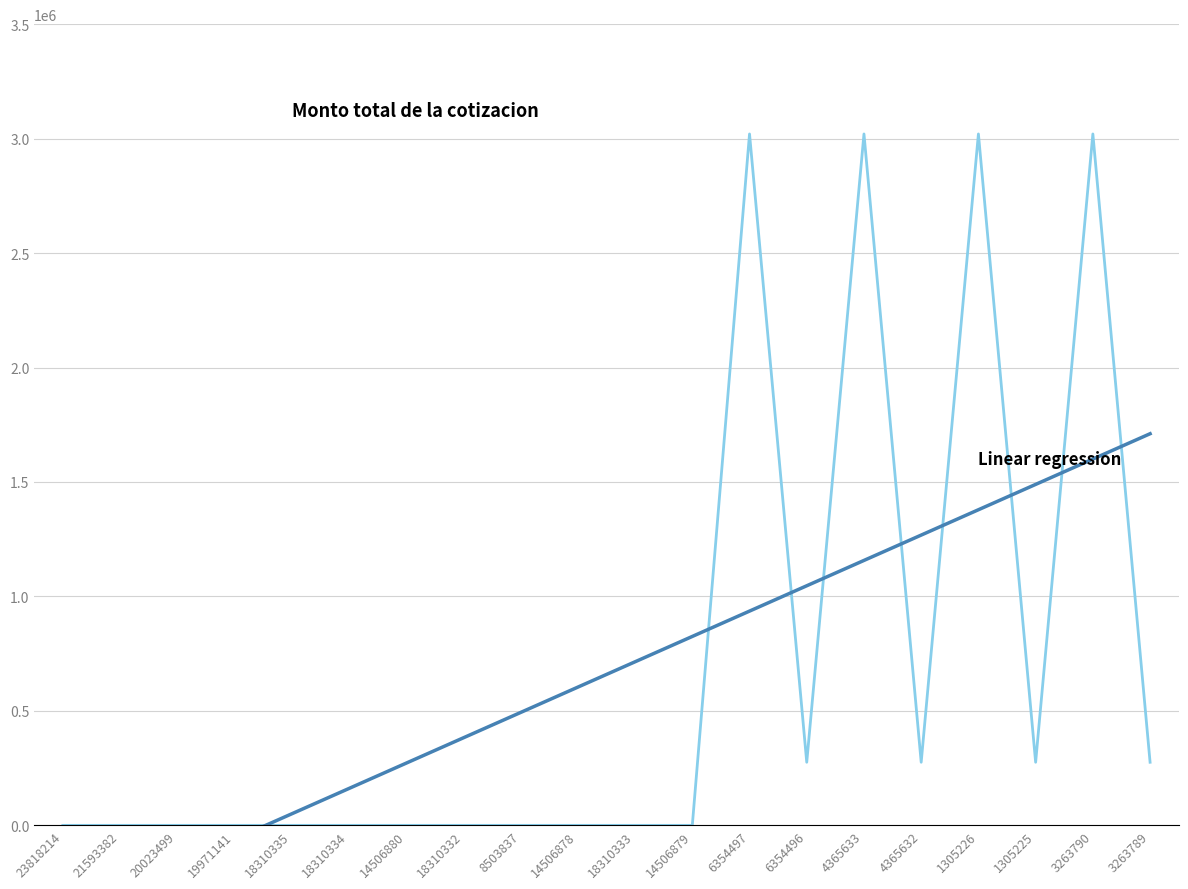

Does the chart have visible grid lines?

Yes